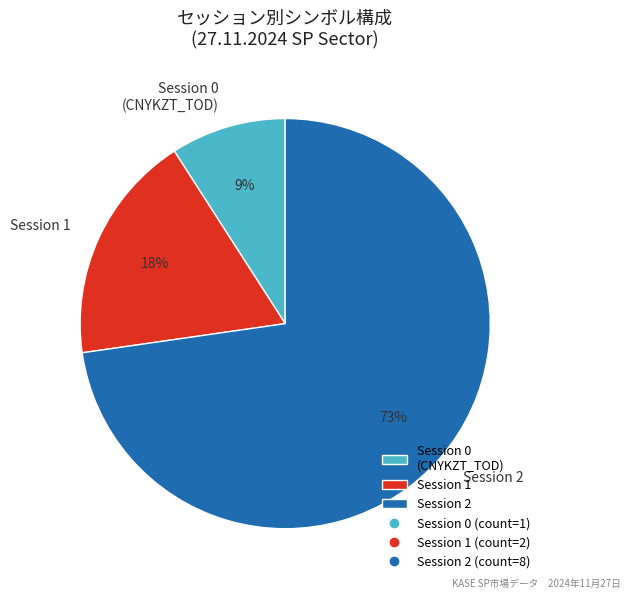

What percentage is the Session 2 slice, to the nearest percent?

73%